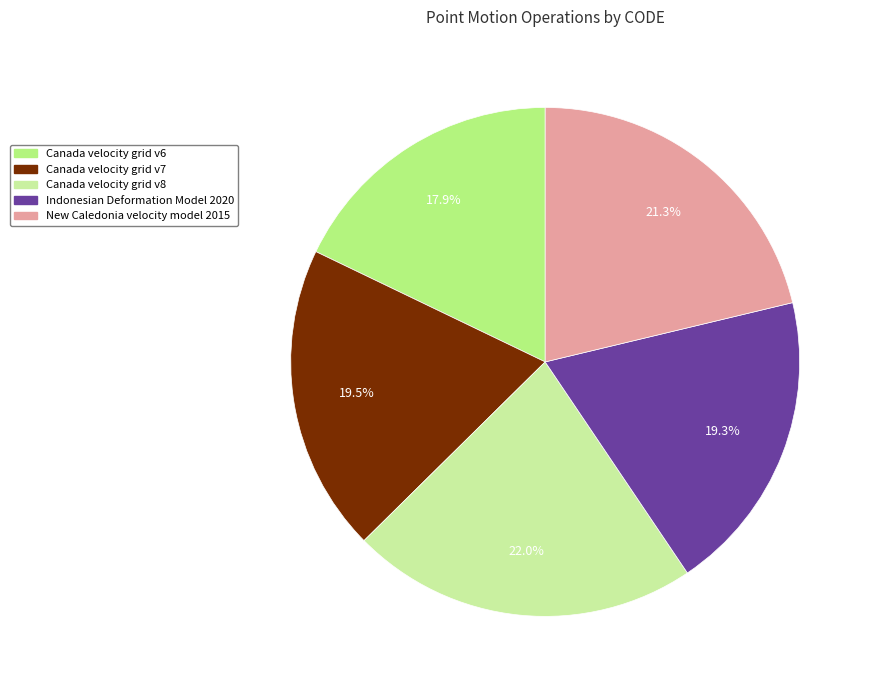

Count the number of slices in the pie.

5